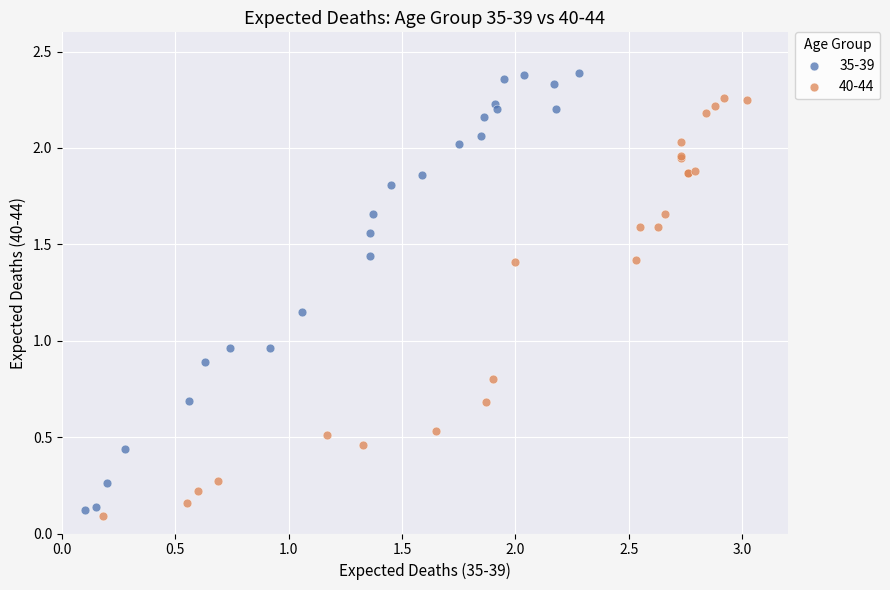

Which series contains the highest Y value?

35-39